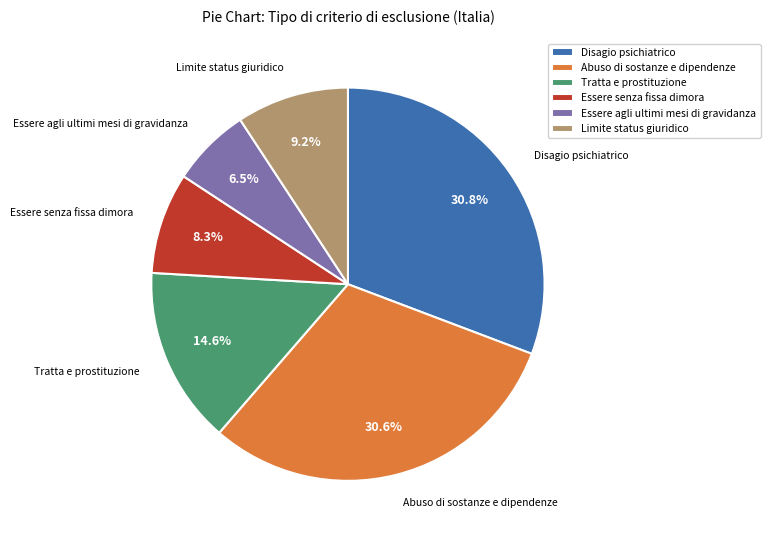

How many slices are in this pie chart?

6